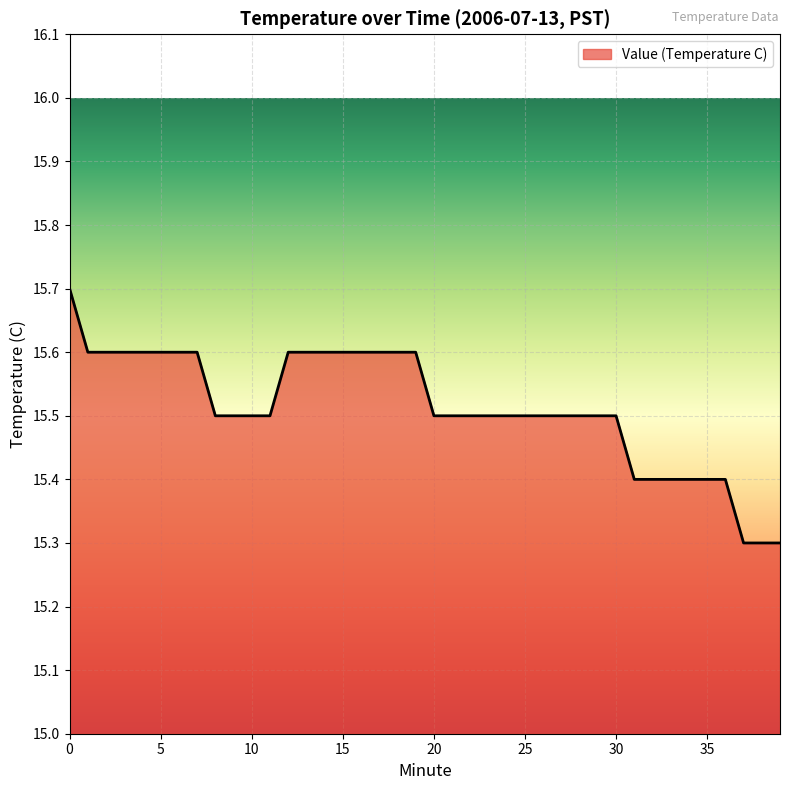

What is the difference between the maximum and minimum values?

0.4